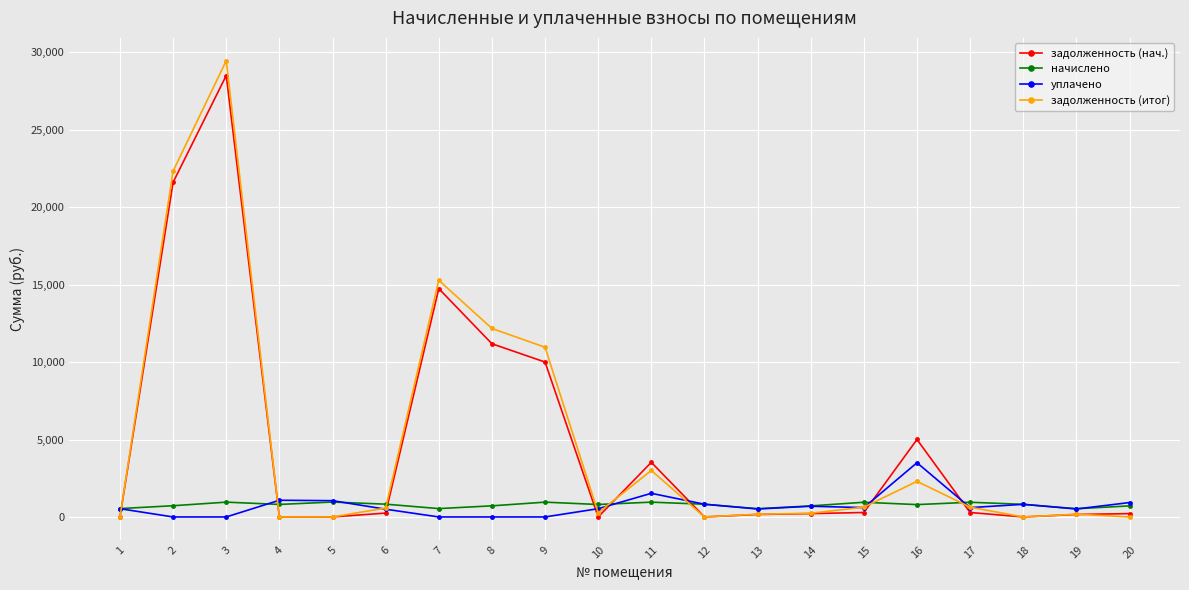

What is the value of the уплачено point at the 16th from the left?

3500.0